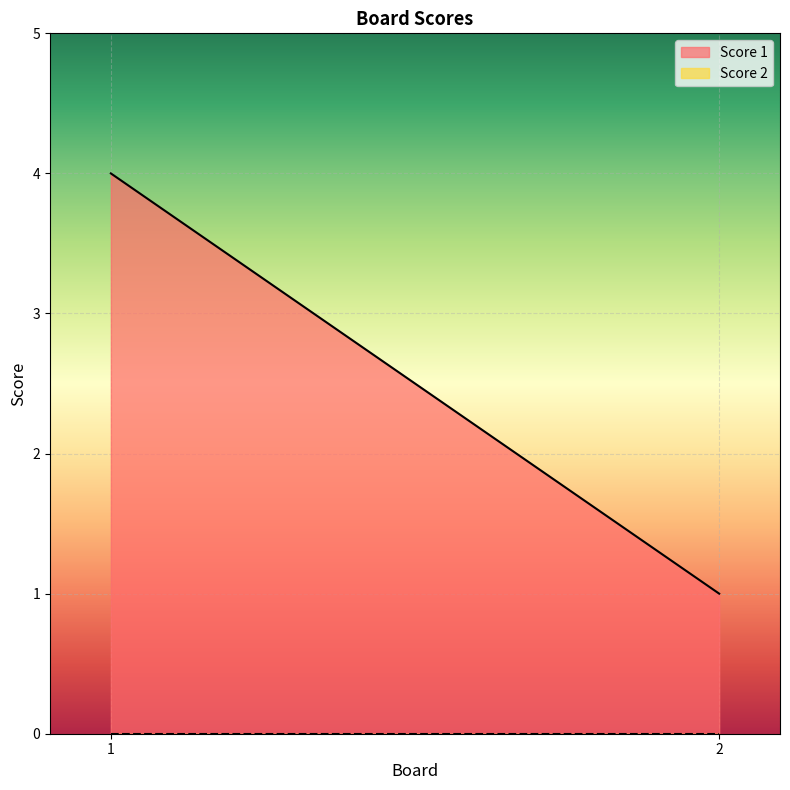

At how many categories does at least one series exceed 3?

1